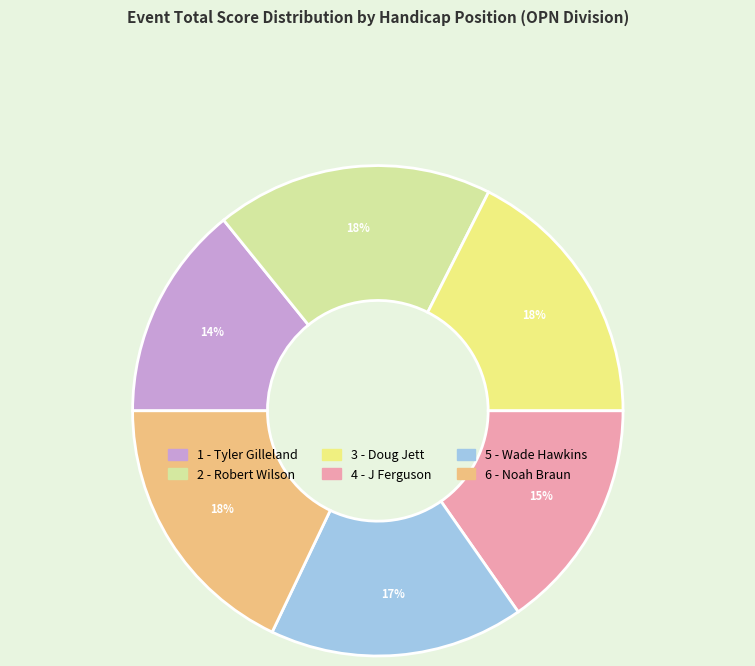

What is the smallest slice in the pie chart?

1 - Tyler Gilleland